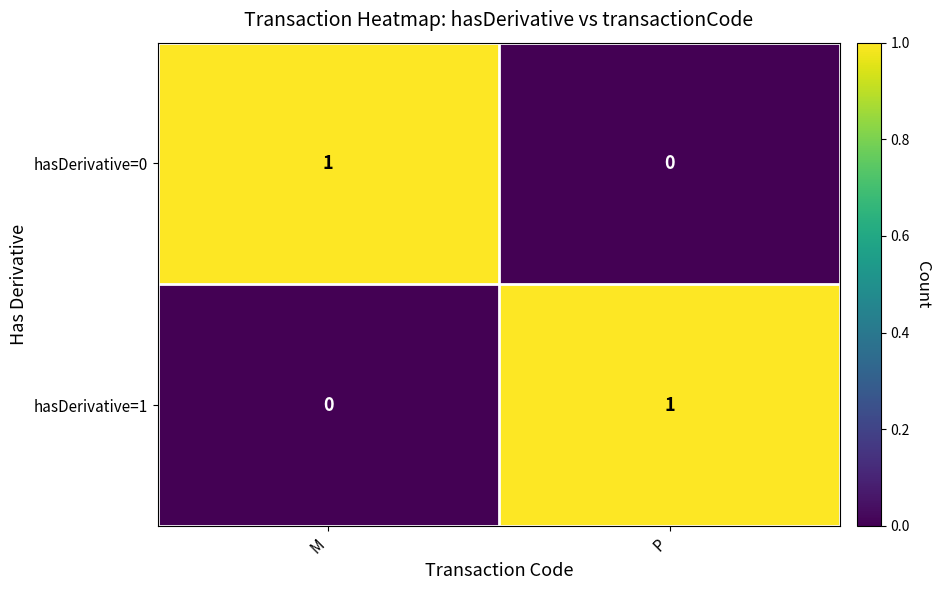

What is the spread (max minus min) of values at P?

1